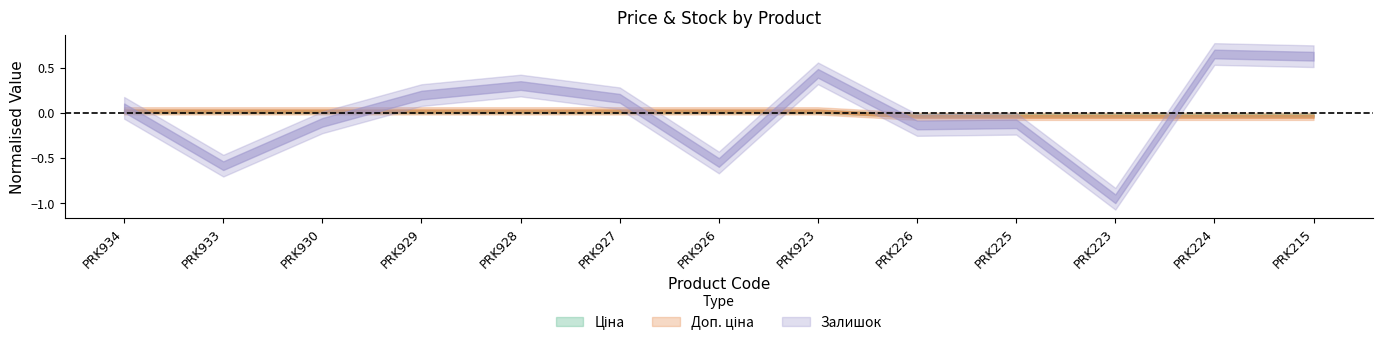

What is the label of the 5th point from the right?

PRK226